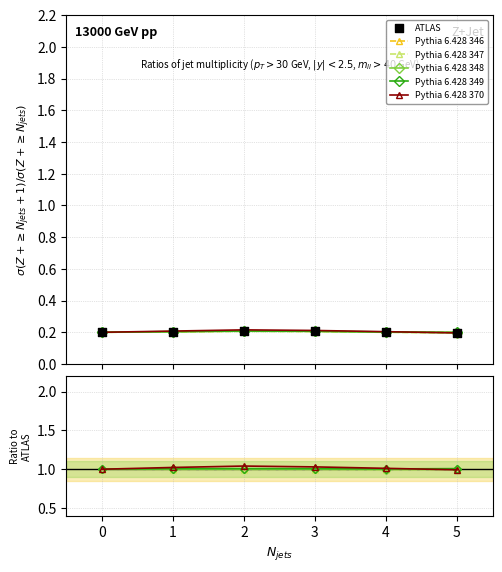

Which series has the largest total across all categories?

Pythia 6.428 370